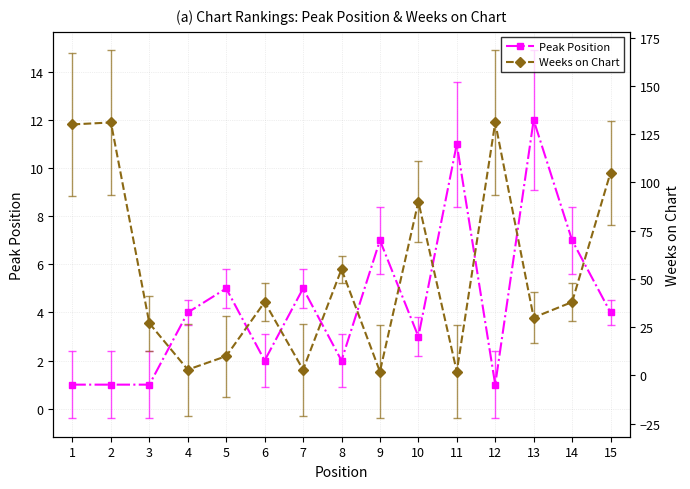

At which category does Peak Position reach its first local valley?

6